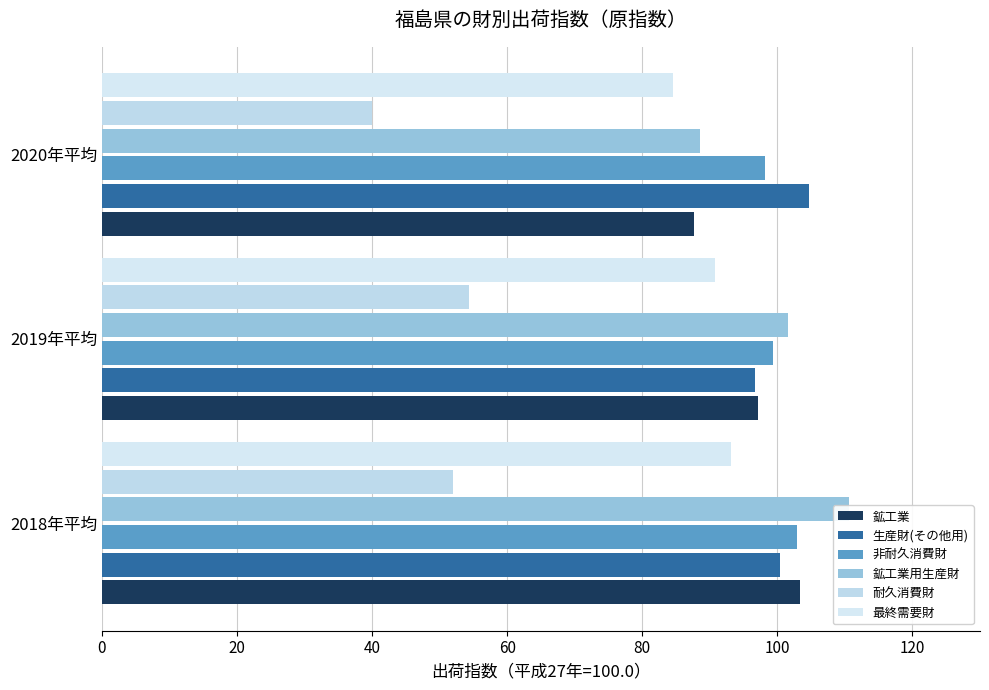

Which series changed the most between 2019年平均 and 2020年平均?

耐久消費財